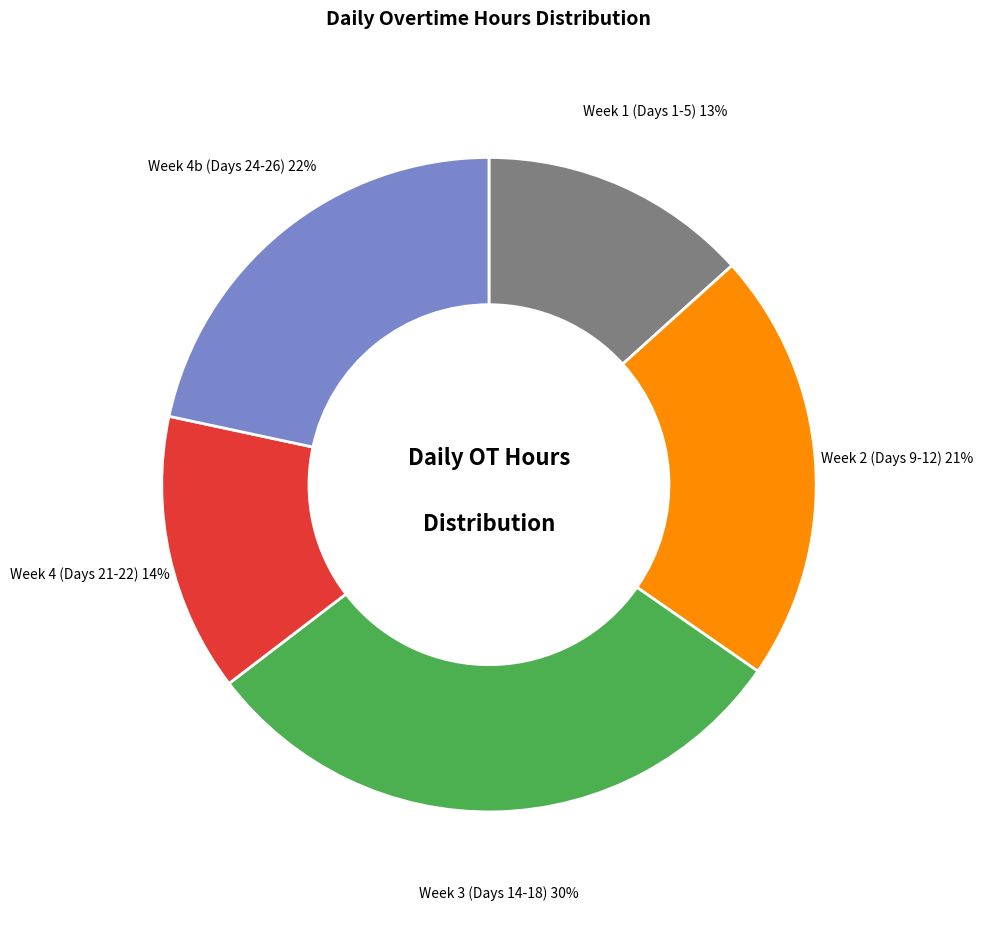

Is the sum of Week 1 (Days 1-5) and Week 4b (Days 24-26) greater than half?

No